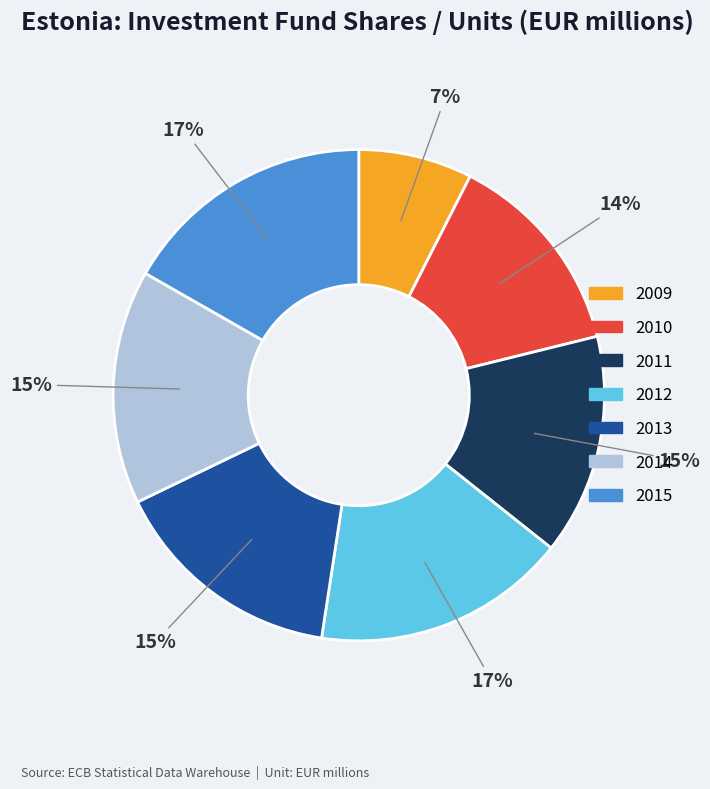

Which has a higher value, 2013 or 2012?

2012